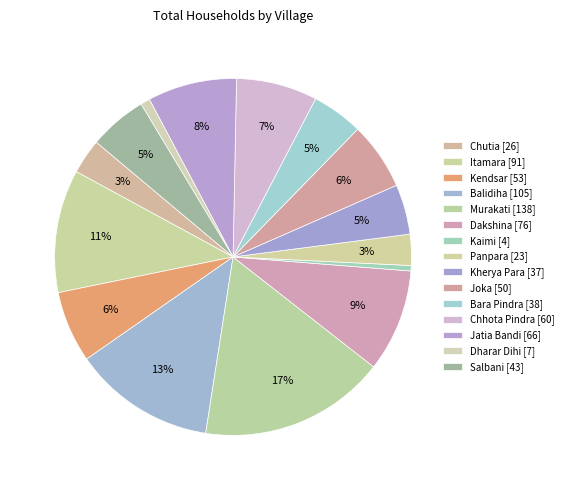

How many segments does this pie chart have?

15